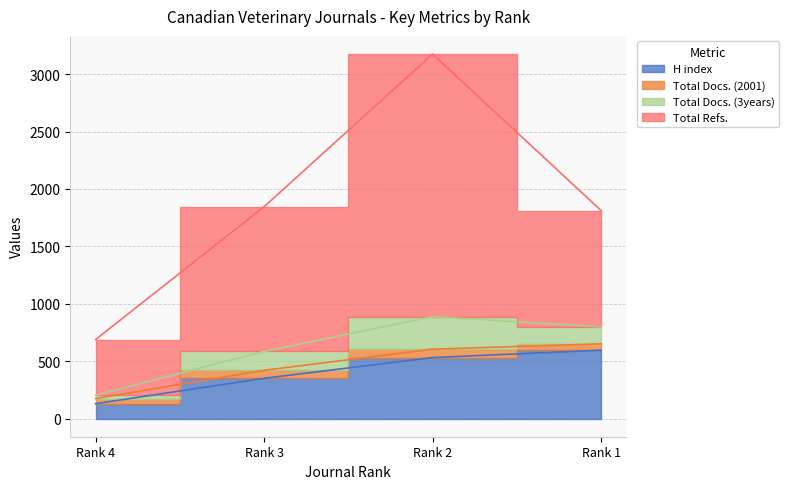

At which category is the sum across all series the highest?

Rank 2